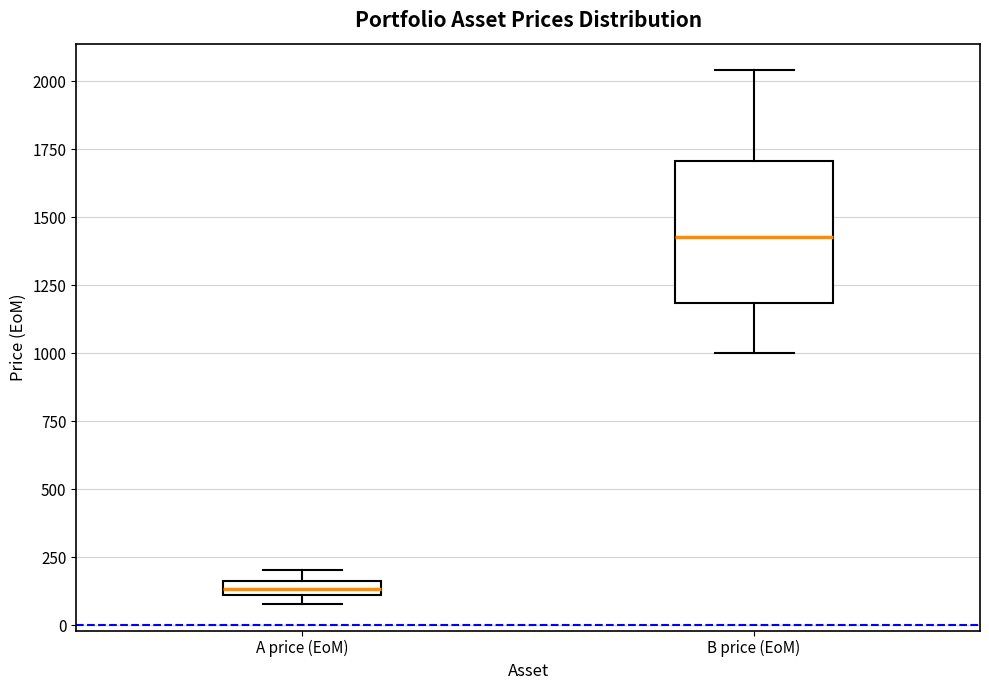

Which box has the highest median line?

B price (EoM)